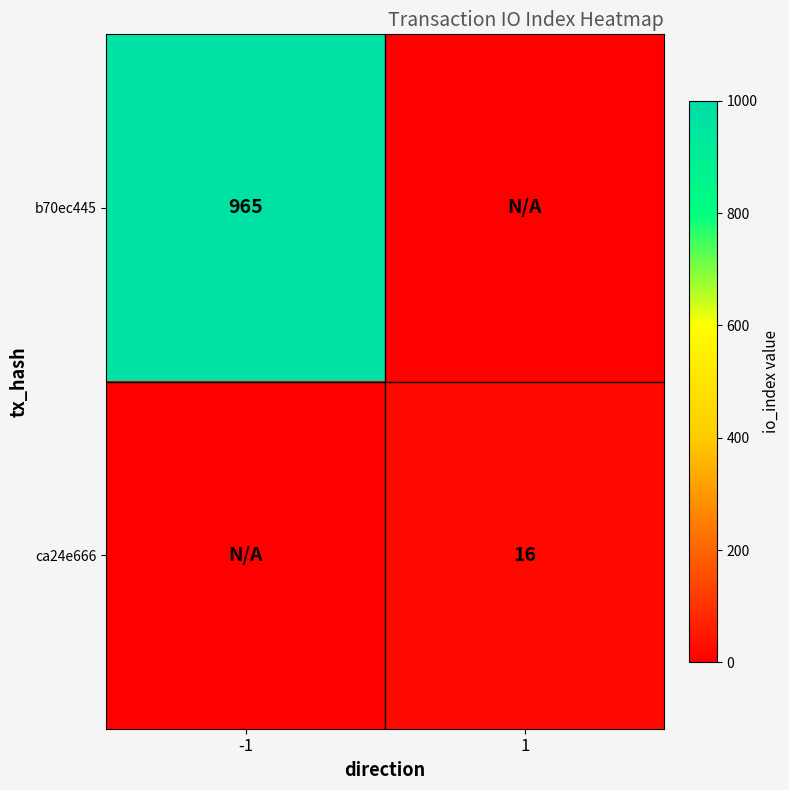

True or false: ca24e666 has a value of 16 at 1.

True